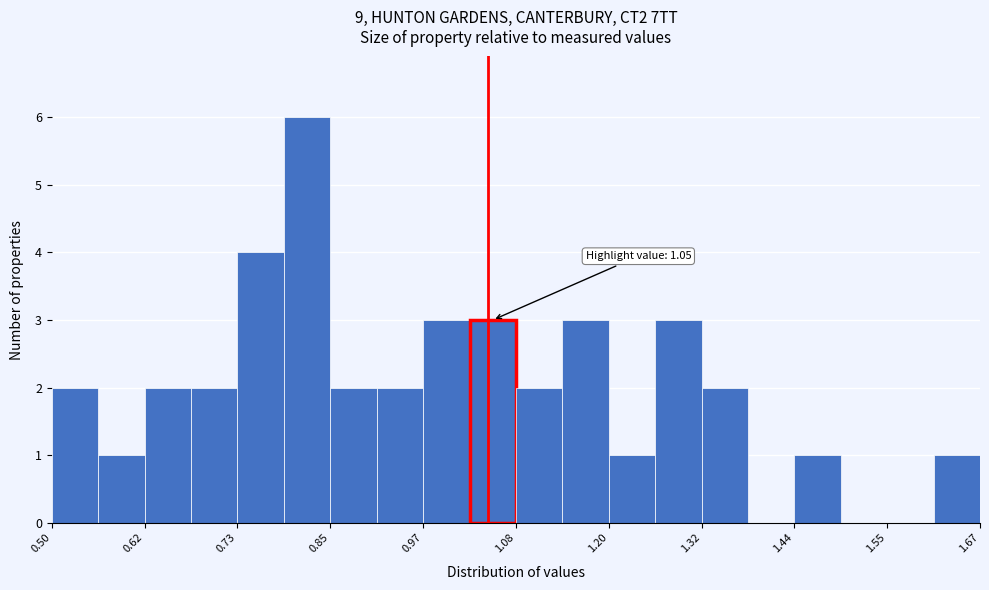

Around what value on the x-axis is the tallest bar? Give the approximate position of its centre, as read against the axis.

0.82